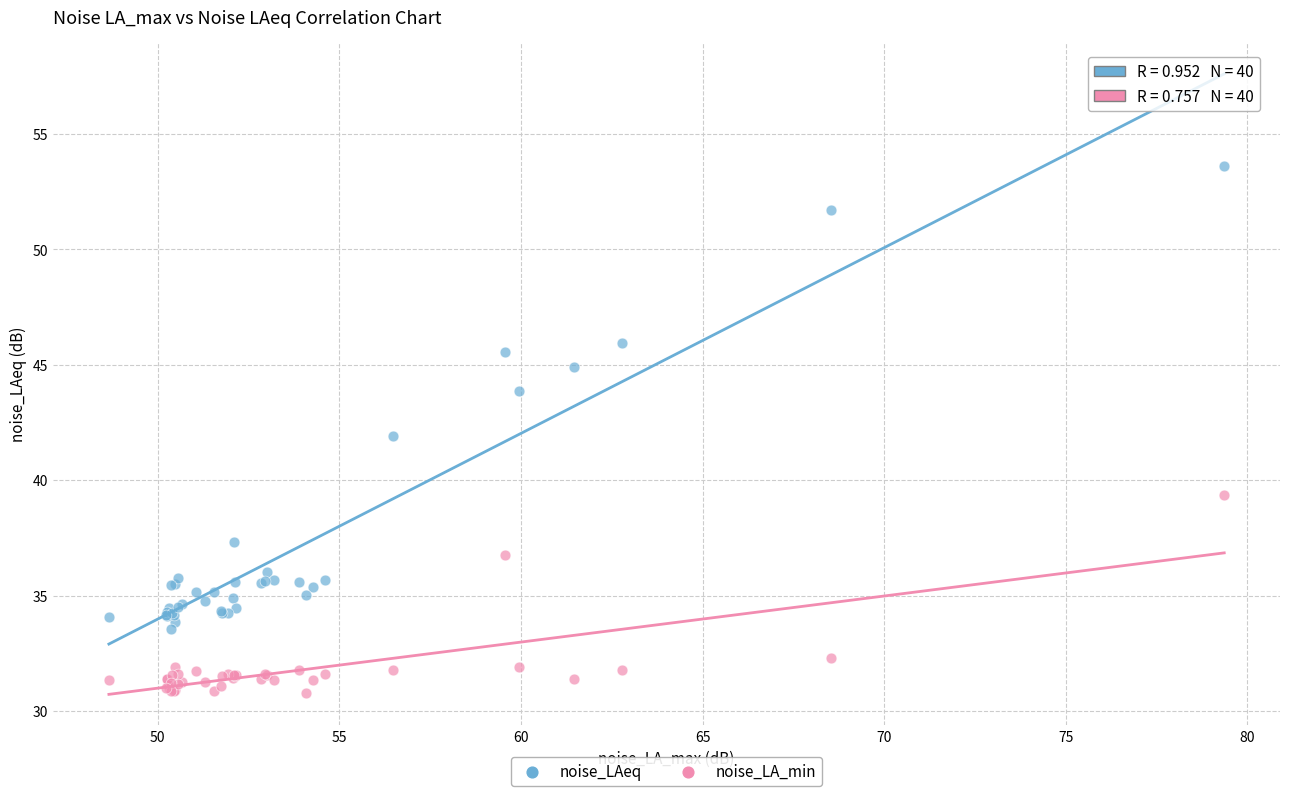

Which series reaches the maximum Y coordinate?

noise_LAeq